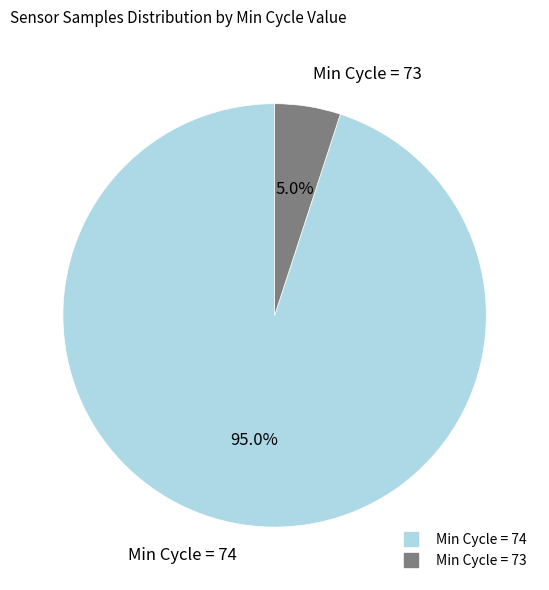

Is there a majority slice in this chart?

Yes